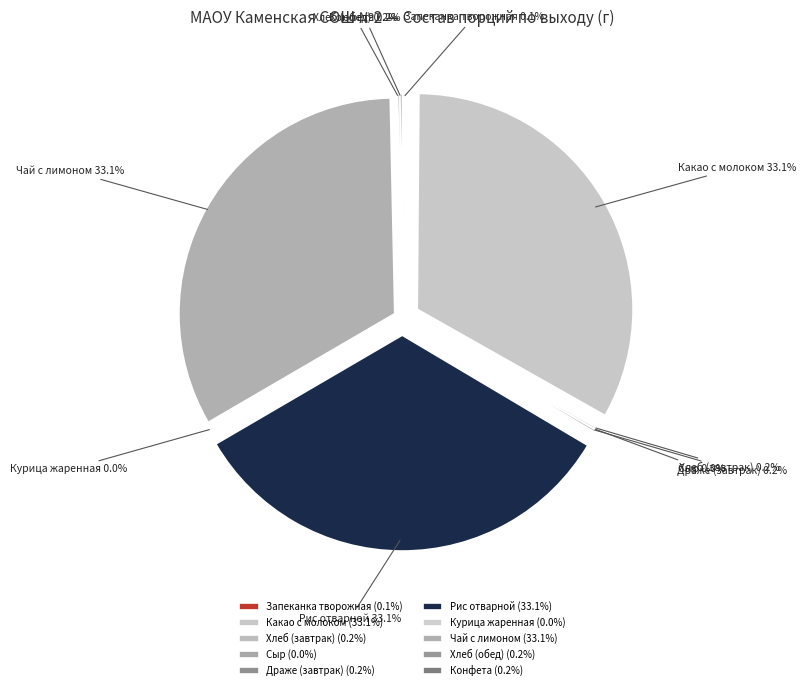

What portion of the pie excludes Рис отварной?

66.9%